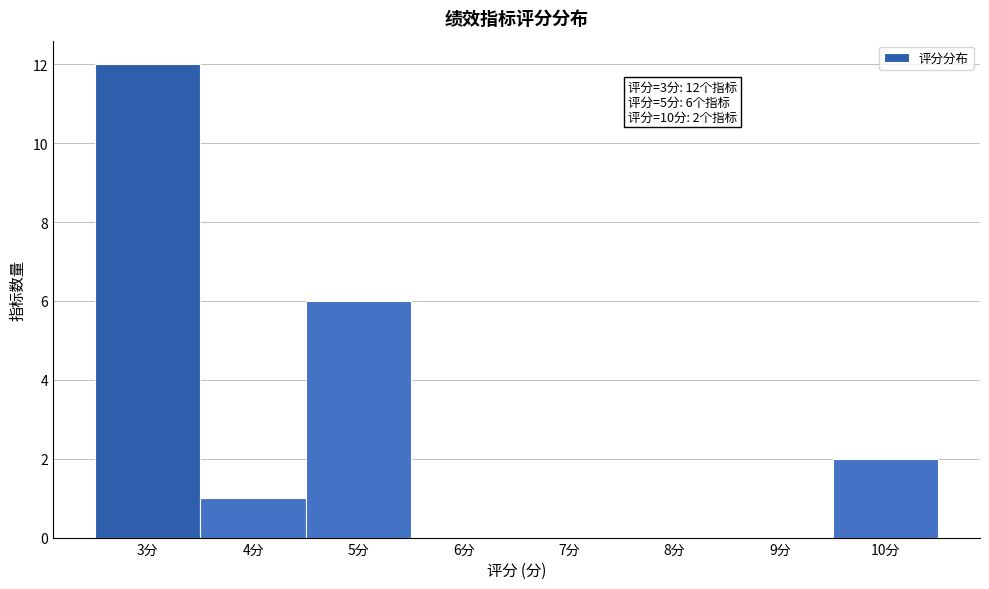

Which range on the x-axis has the tallest bar?

2.5 to 3.5